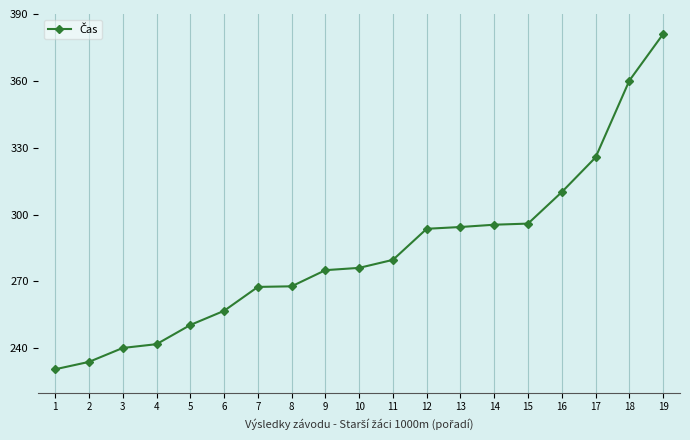

Between 3 and 15, which is larger?

15